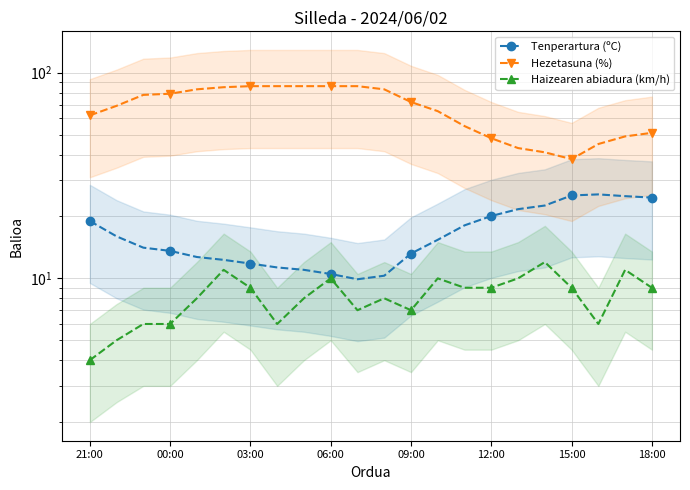

In Tenperartura (ºC), how many points are lower than both neighbors (excluding endpoints)?

1